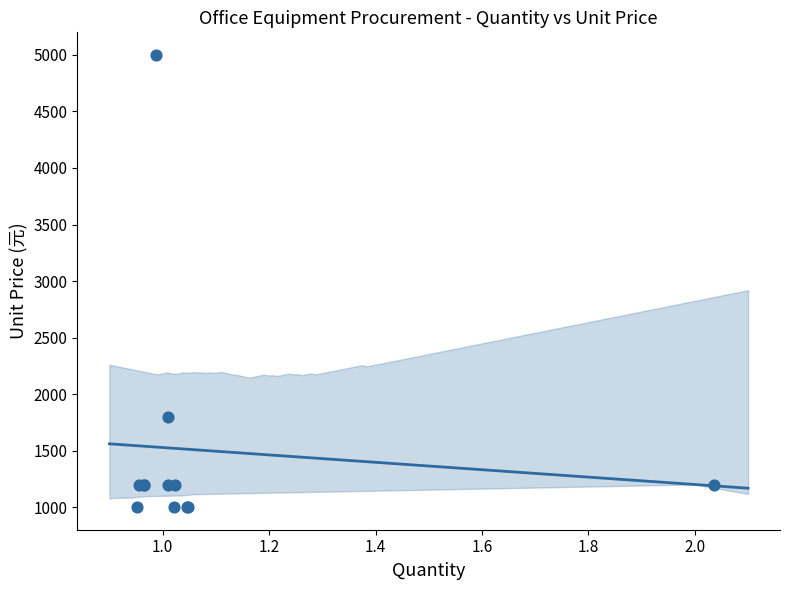

What Y value in the scatter plot is closest to 3000?

1800